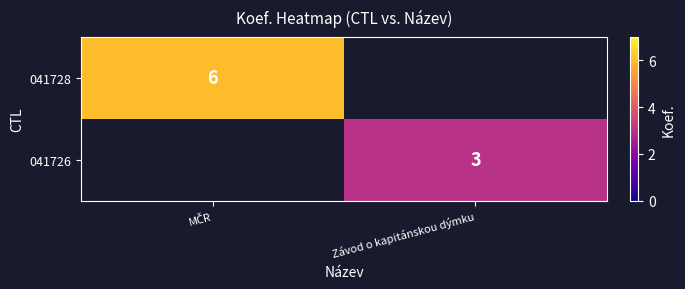

At which category does the chart reach its minimum across all series?

Závod o kapitánskou dýmku